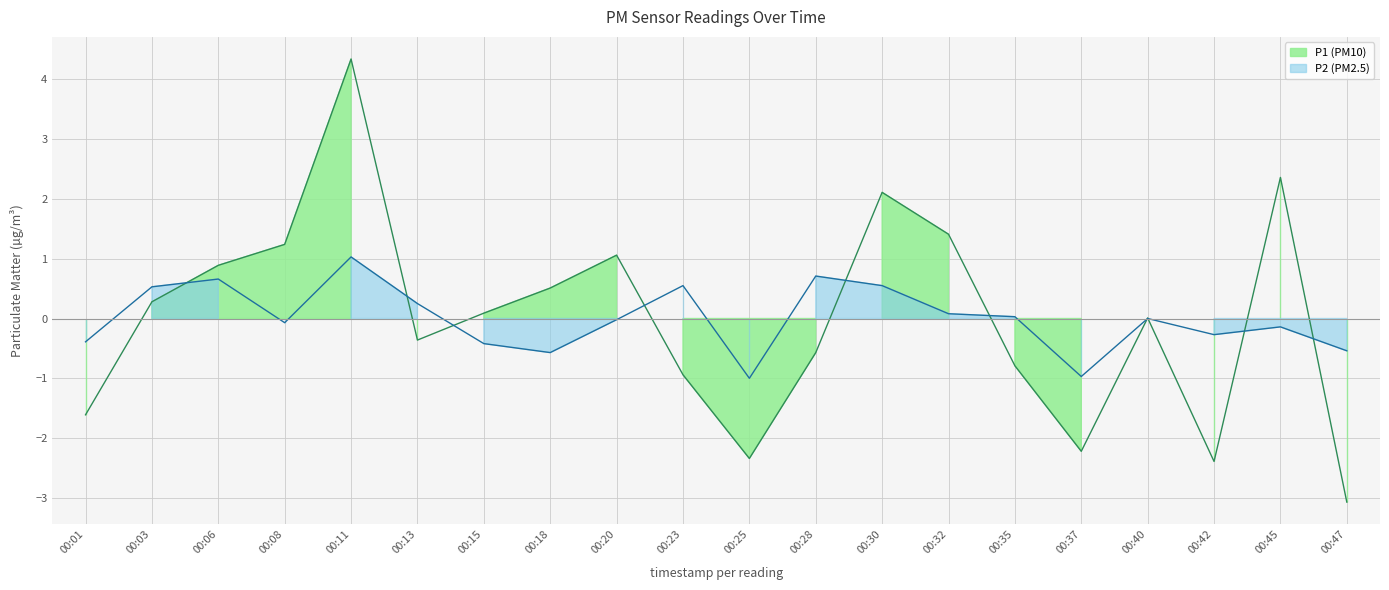

The value of P2 at 00:06 is 0.7. True or false?

True